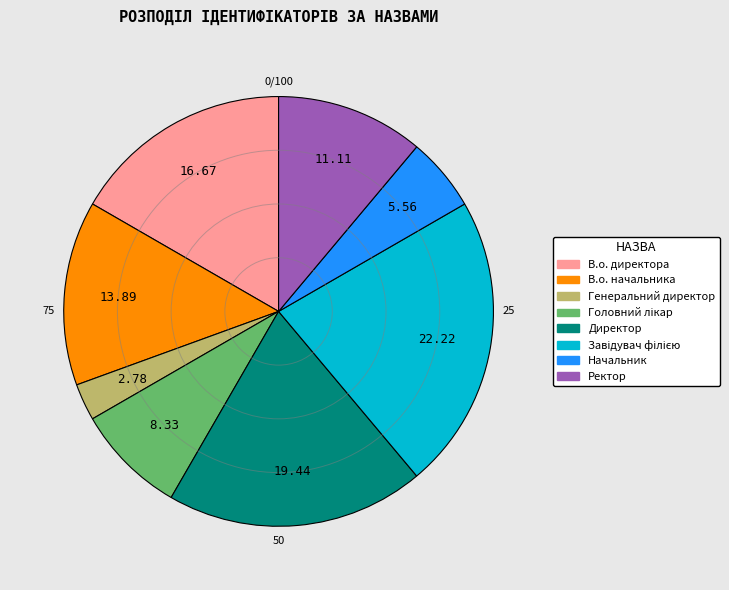

Is В.о. начальника the majority of the pie?

No